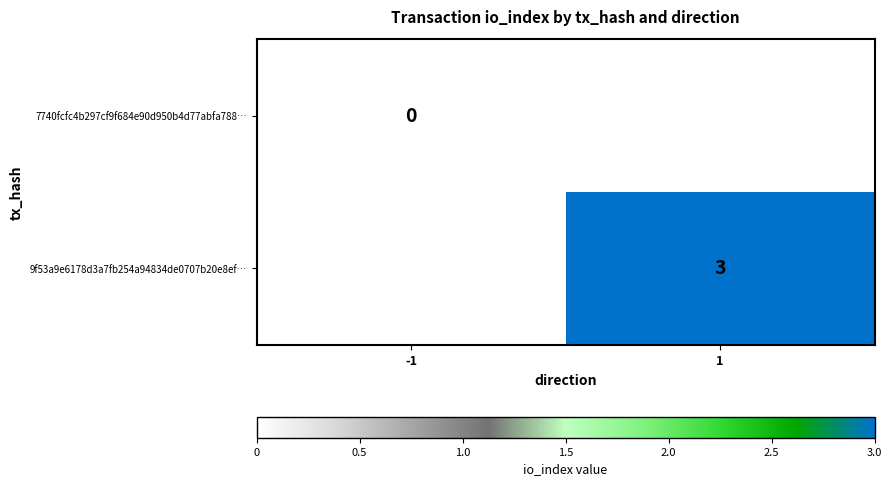

The 9f53a9e6178d3a7fb254a94834de0707b20e8ef… series shows 0.7 at 1. True or false?

False